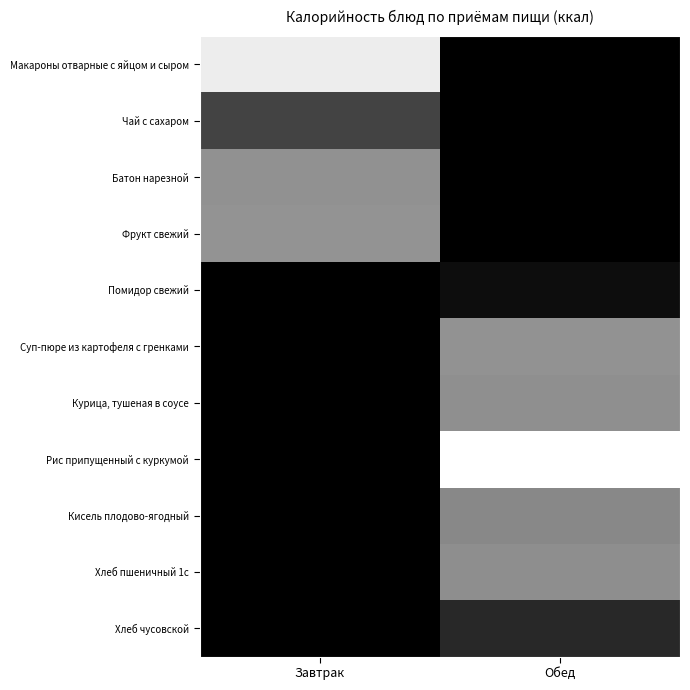

Between Обед and Завтрак, which is larger?

Завтрак